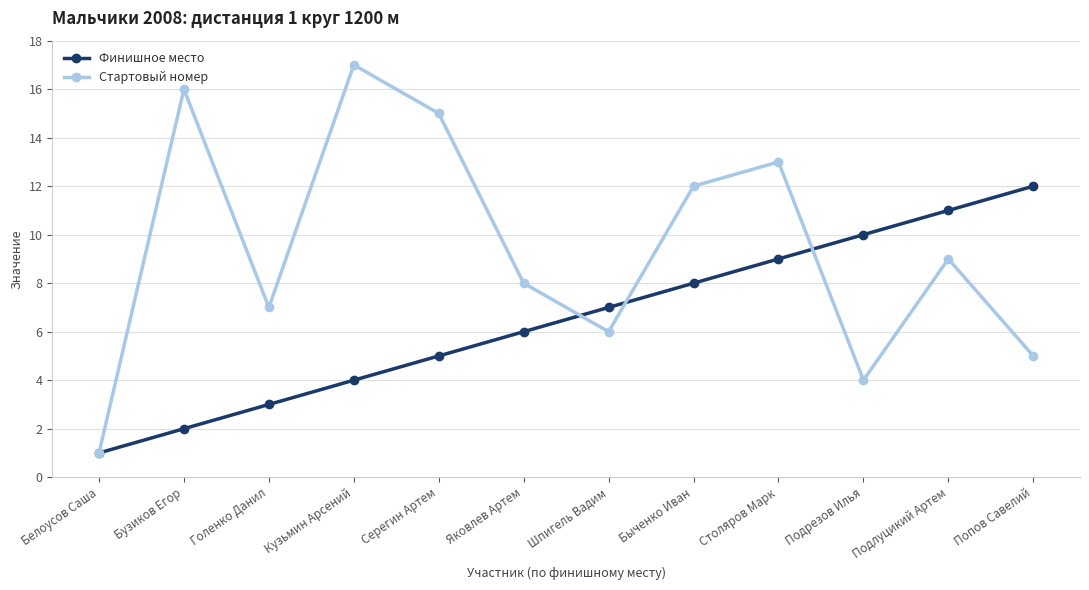

What is the smallest value displayed?

1